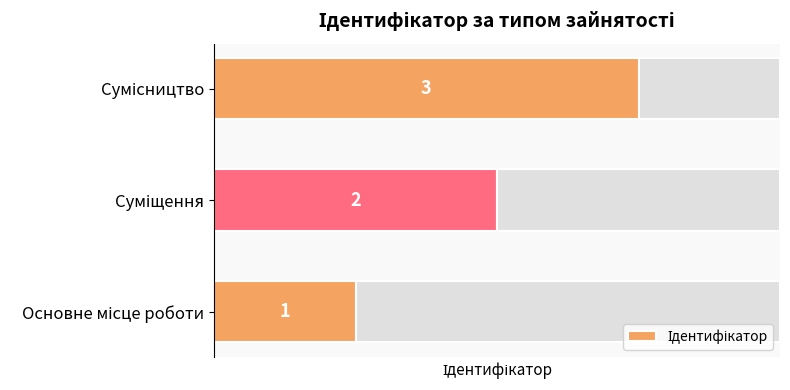

Reading left to right, what are all the values shown in this chart?

1	2	3